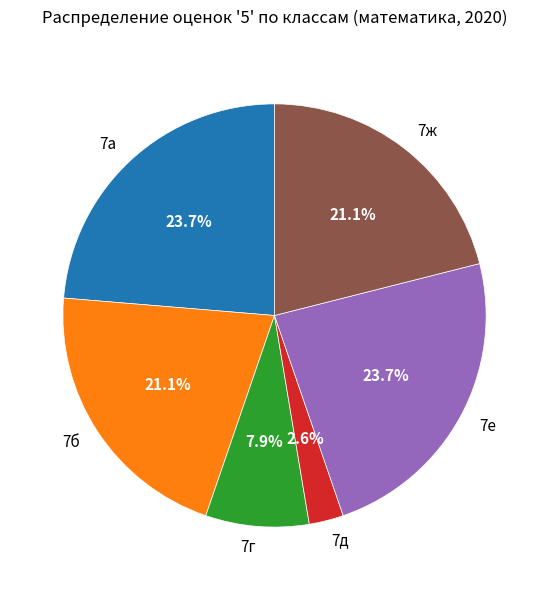

Which slice is the smallest?

7д